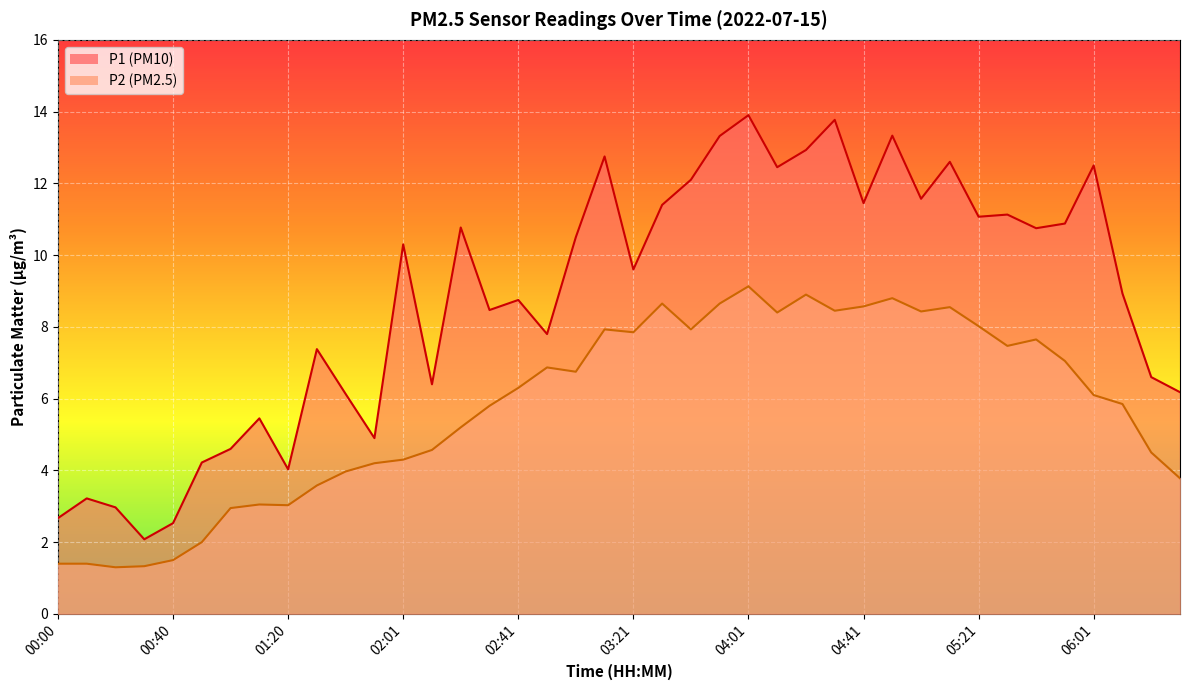

True or false: P1 and P2 cross at least once.

False